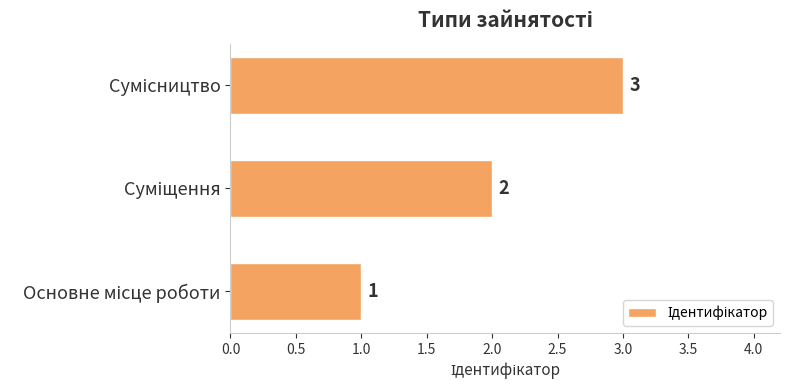

How many values are between 1 and 3?

3